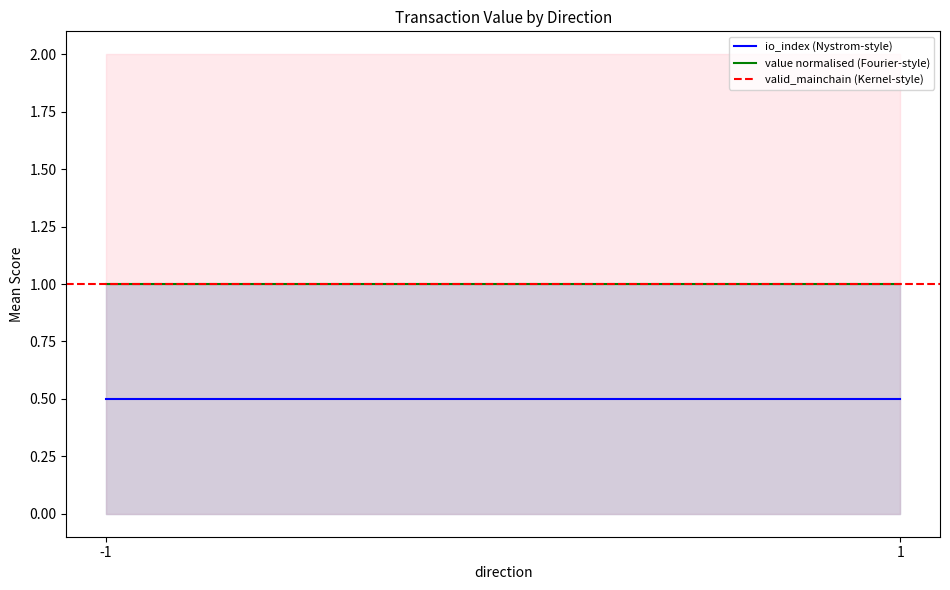

True or false: value normalised (Fourier-style) has a value of 1.7 at 1.

False